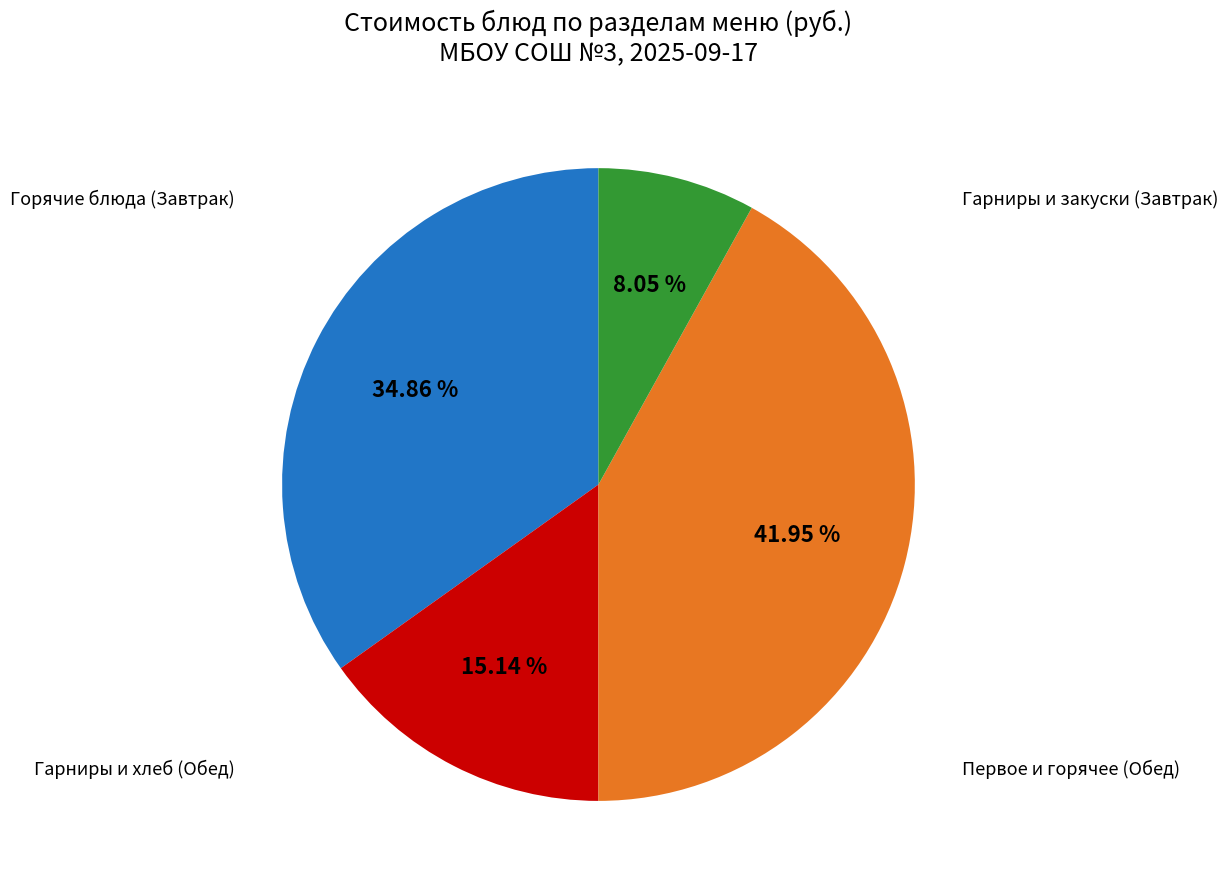

Is there a majority slice in this chart?

No